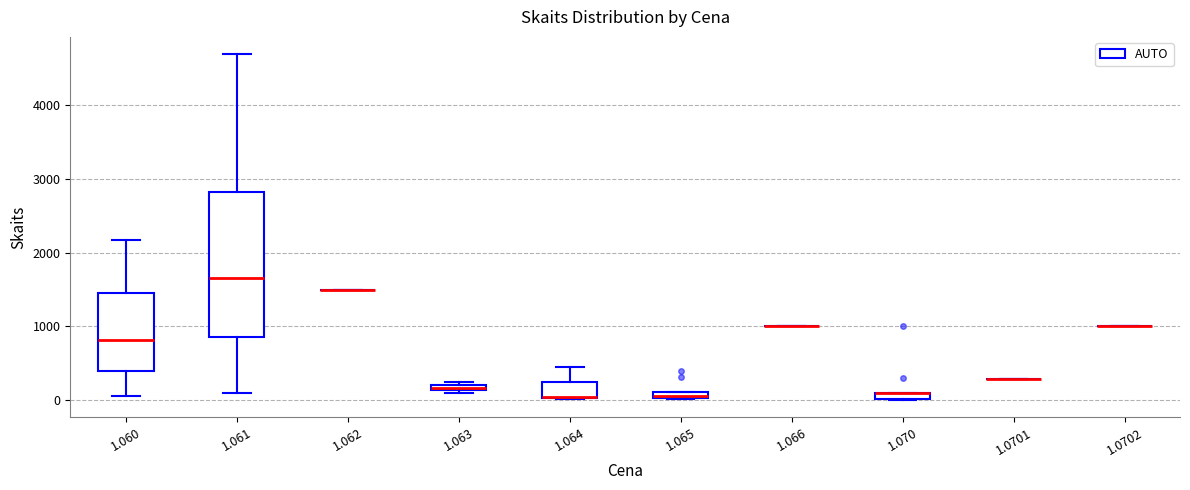

Comparing the boxes themselves (not the whiskers), which one is the tallest?

1.061